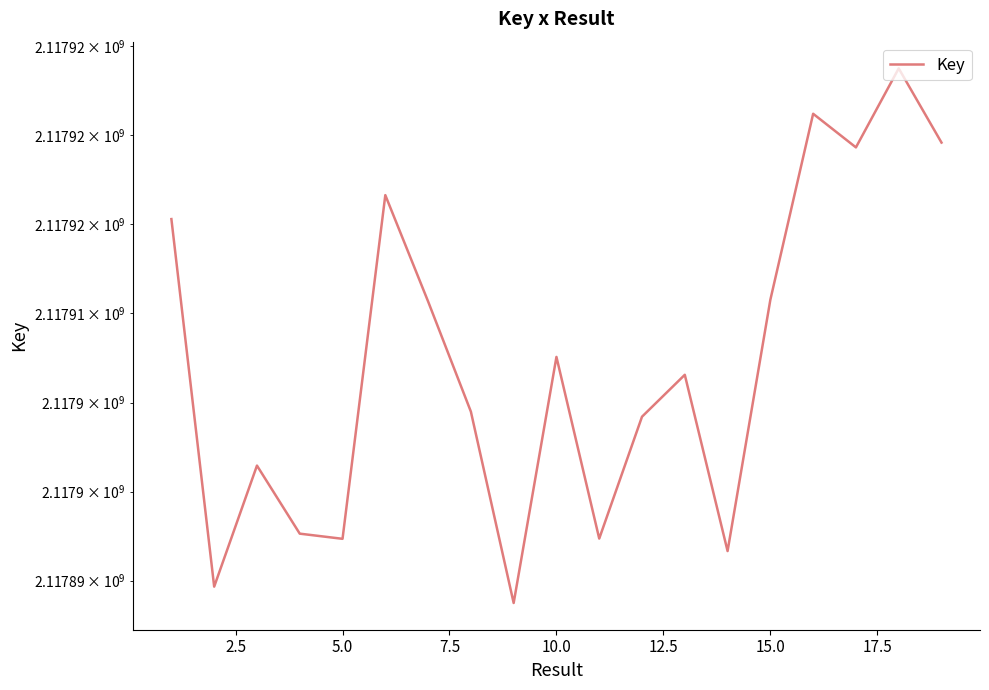

What is the value of the 14th point from the left?

2117896658